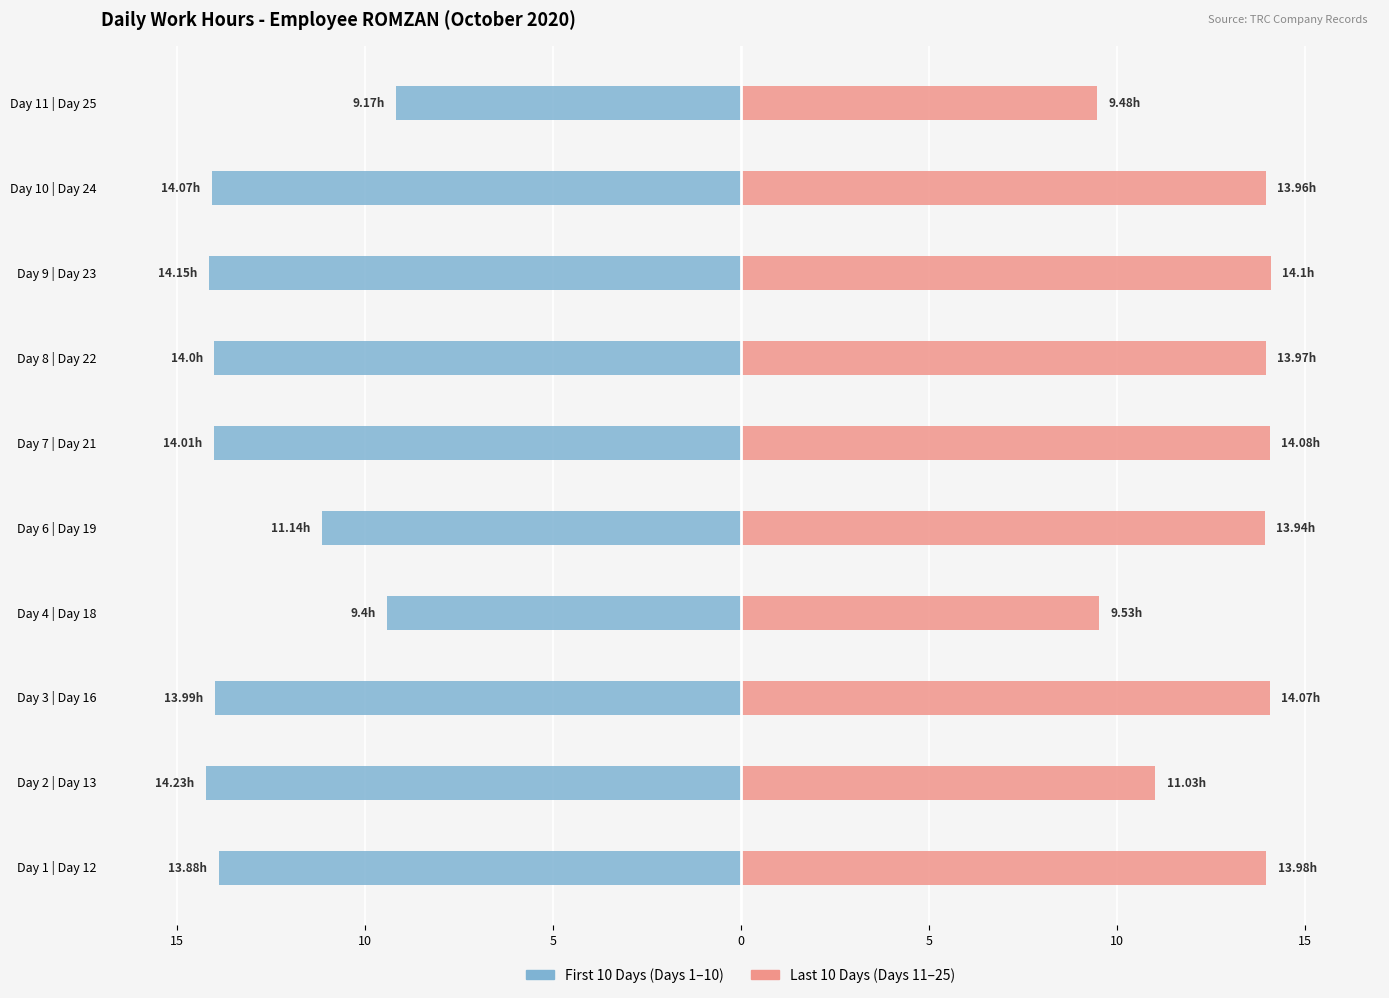

How many data points in Last 10 Days are above 13?

7